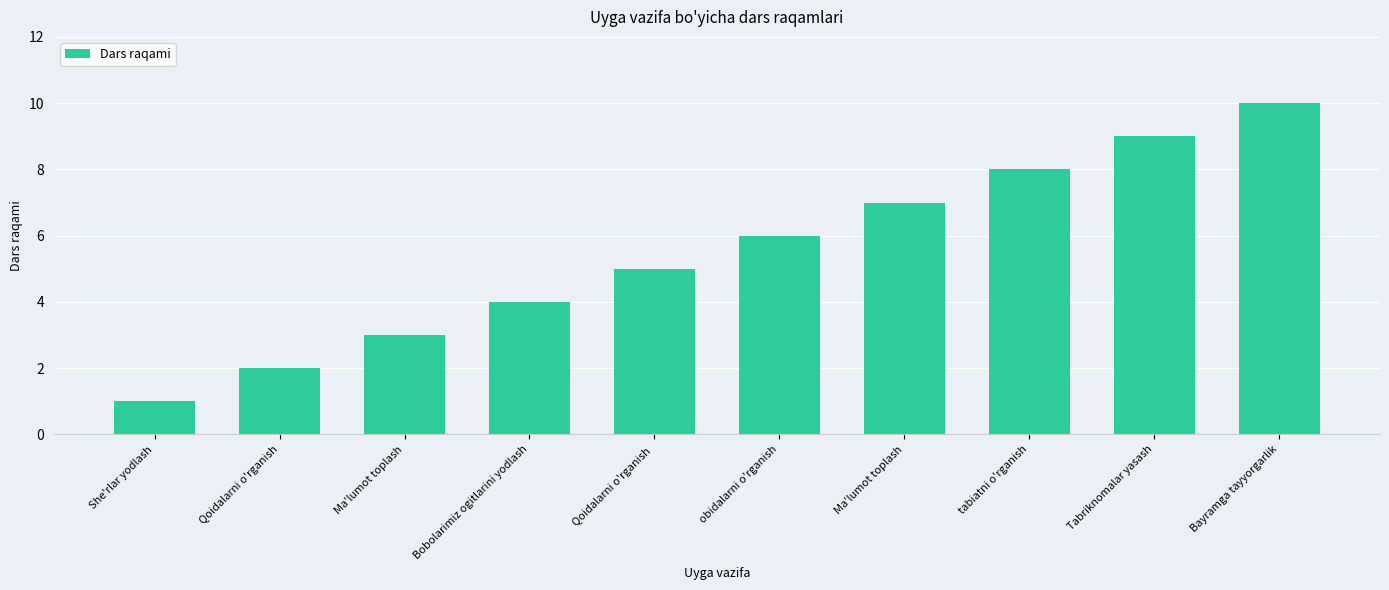

How many data points are less than 6?

5